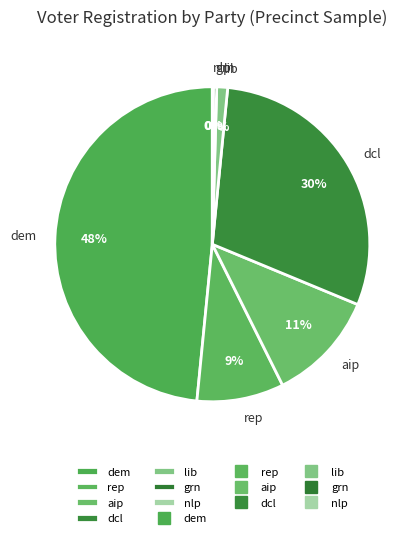

What percentage is the dcl slice, to the nearest percent?

30%